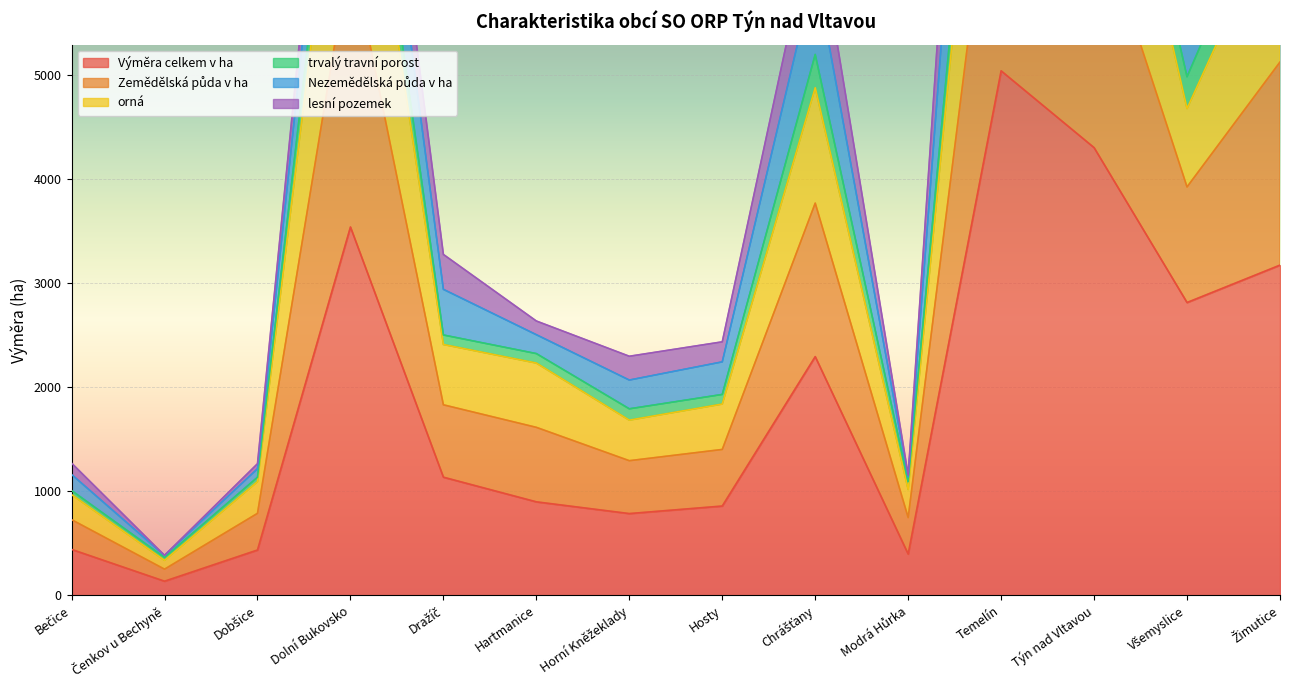

Between Dolní Bukovsko and Chrášťany, which series saw the biggest shift?

Zemědělská půda v ha